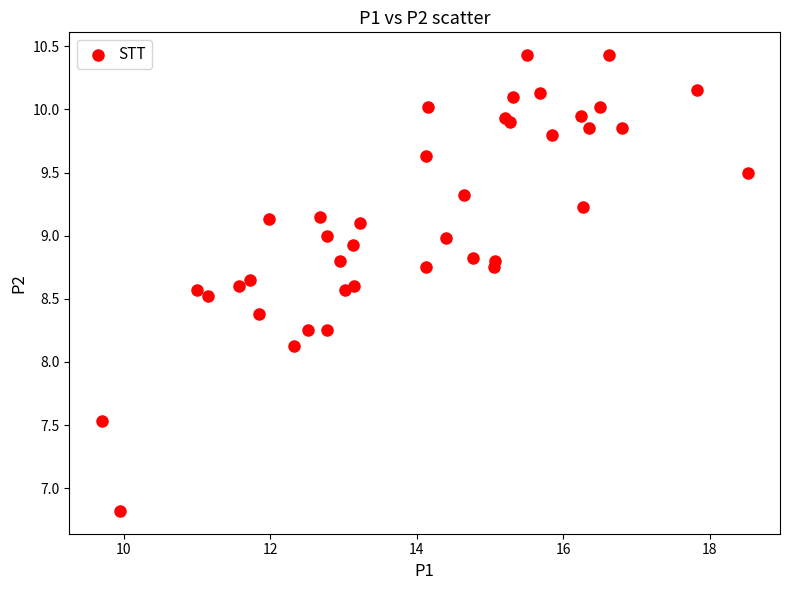

What Y value in the scatter plot is closest to 8?

8.1